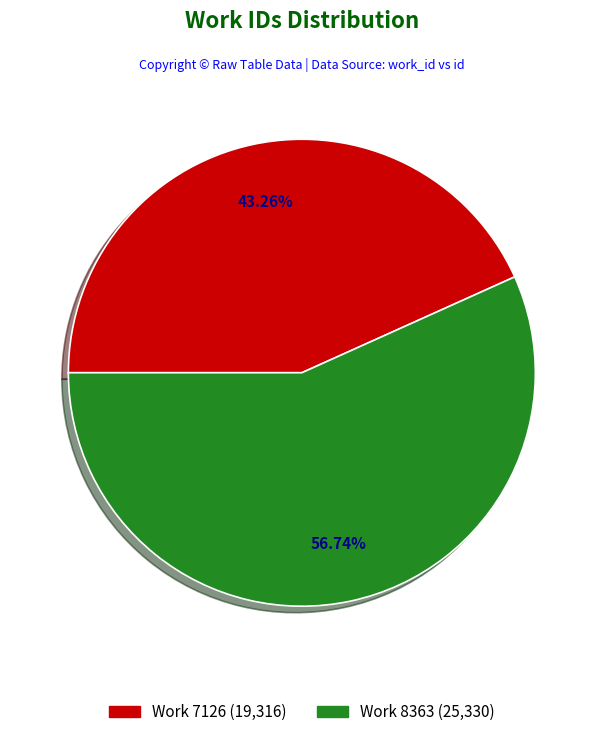

Between Work 7126 (19,316) and Work 8363 (25,330), which is larger?

Work 8363 (25,330)